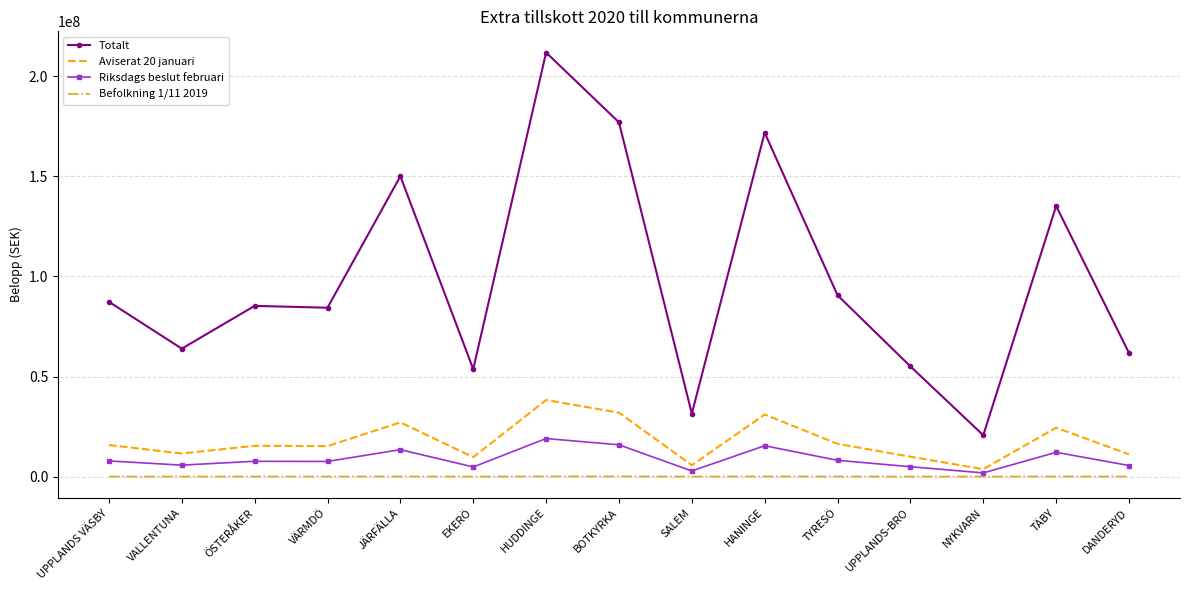

True or false: Aviserat 20 januari has a value of 15237987.4 at VÄRMDÖ.

True